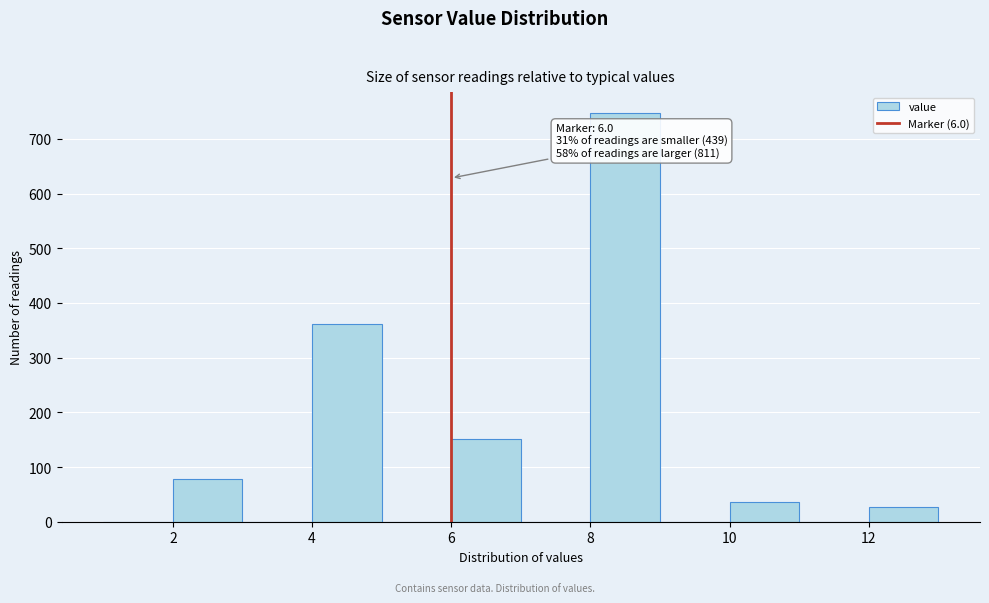

Over which range of the x-axis is the bar tallest?

8 to 9